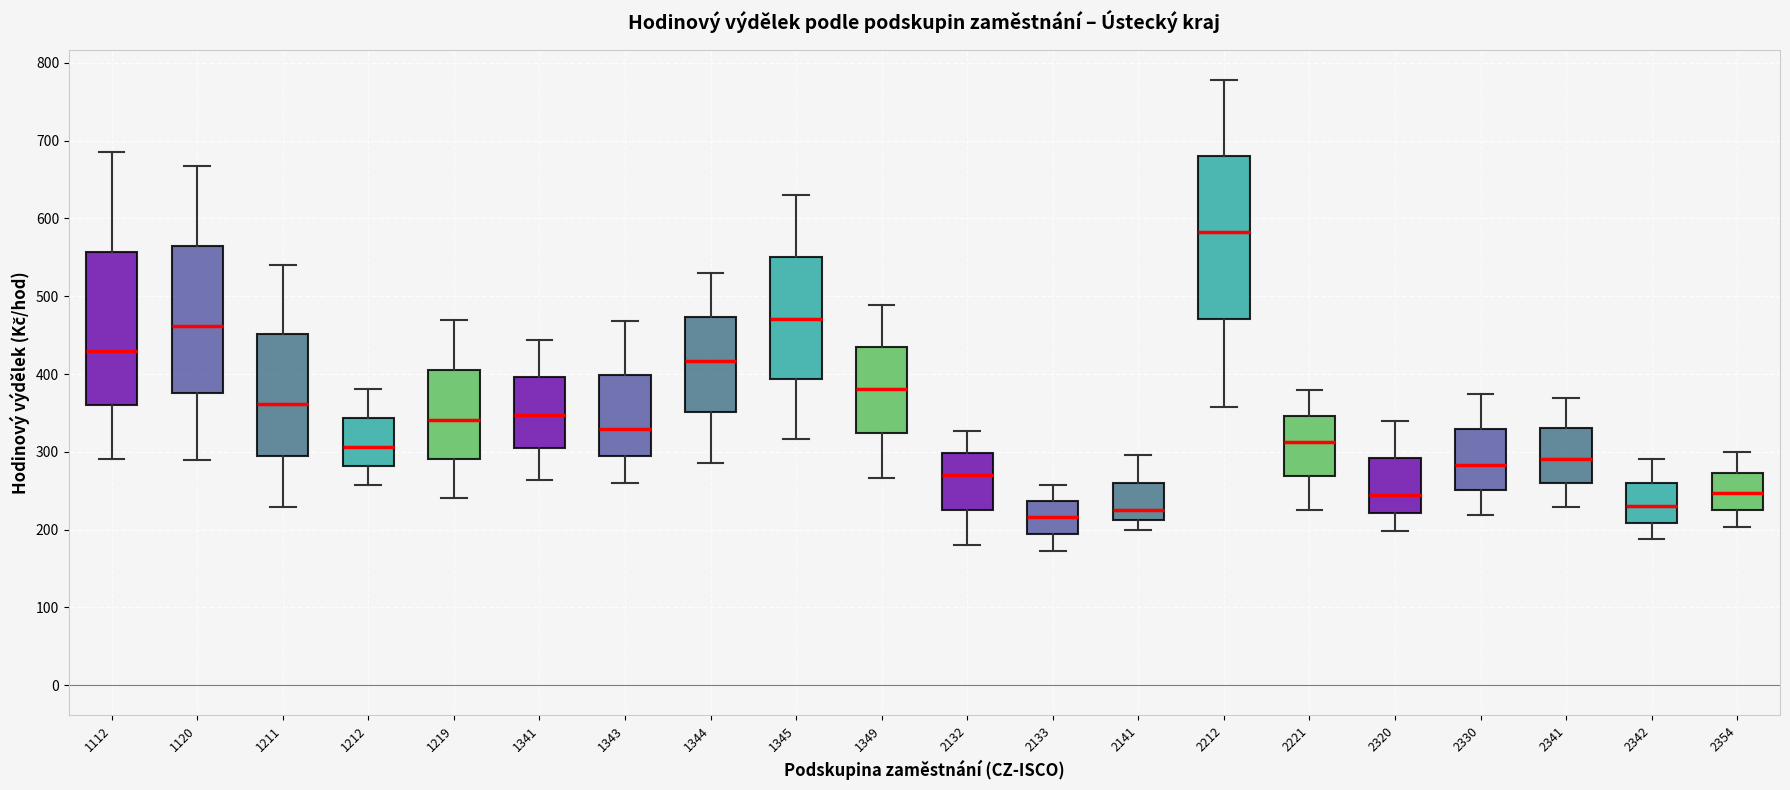

Reading left to right, transcribe this box plot: for each box, give where its median line is, the range the box spans, and where its two whiskers end, as read against the y-axis. The values are not printed on the chart, so give them approximately, as read against the axis.

1112: median 430, box 360 to 560, whiskers 290 to 690
1120: median 460, box 380 to 560, whiskers 290 to 670
1211: median 360, box 300 to 450, whiskers 230 to 540
1212: median 310, box 280 to 340, whiskers 260 to 380
1219: median 340, box 290 to 400, whiskers 240 to 470
1341: median 350, box 310 to 400, whiskers 260 to 440
1343: median 330, box 290 to 400, whiskers 260 to 470
1344: median 420, box 350 to 470, whiskers 290 to 530
1345: median 470, box 390 to 550, whiskers 320 to 630
1349: median 380, box 320 to 430, whiskers 270 to 490
2132: median 270, box 230 to 300, whiskers 180 to 330
2133: median 220, box 190 to 240, whiskers 170 to 260
2141: median 230, box 210 to 260, whiskers 200 to 300
2212: median 580, box 470 to 680, whiskers 360 to 780
2221: median 310, box 270 to 350, whiskers 220 to 380
2320: median 240, box 220 to 290, whiskers 200 to 340
2330: median 280, box 250 to 330, whiskers 220 to 370
2341: median 290, box 260 to 330, whiskers 230 to 370
2342: median 230, box 210 to 260, whiskers 190 to 290
2354: median 250, box 230 to 270, whiskers 200 to 300